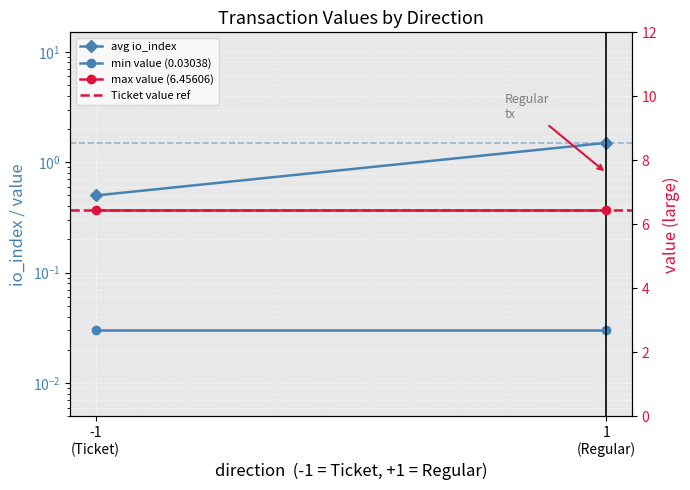

What is the difference between the avg io_index values at 1
(Regular) and -1
(Ticket)?

1.0